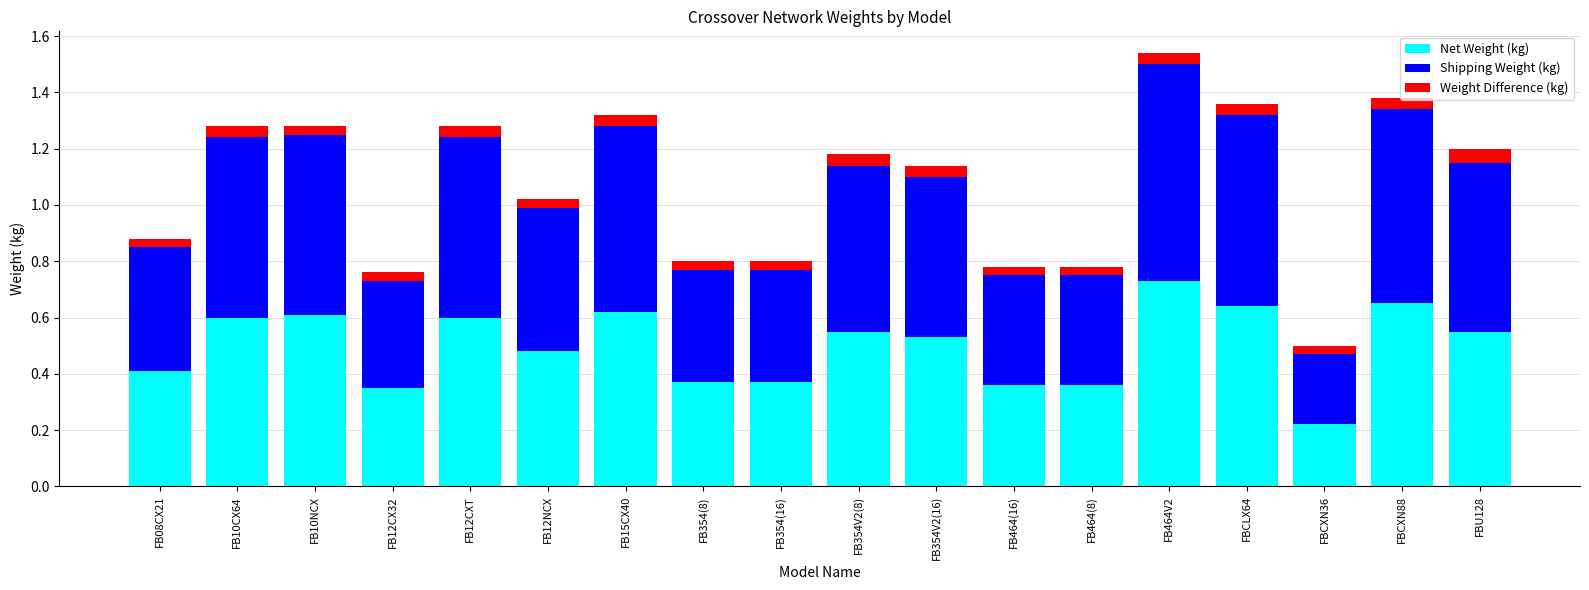

At which category is the sum across all series the highest?

FB464V2